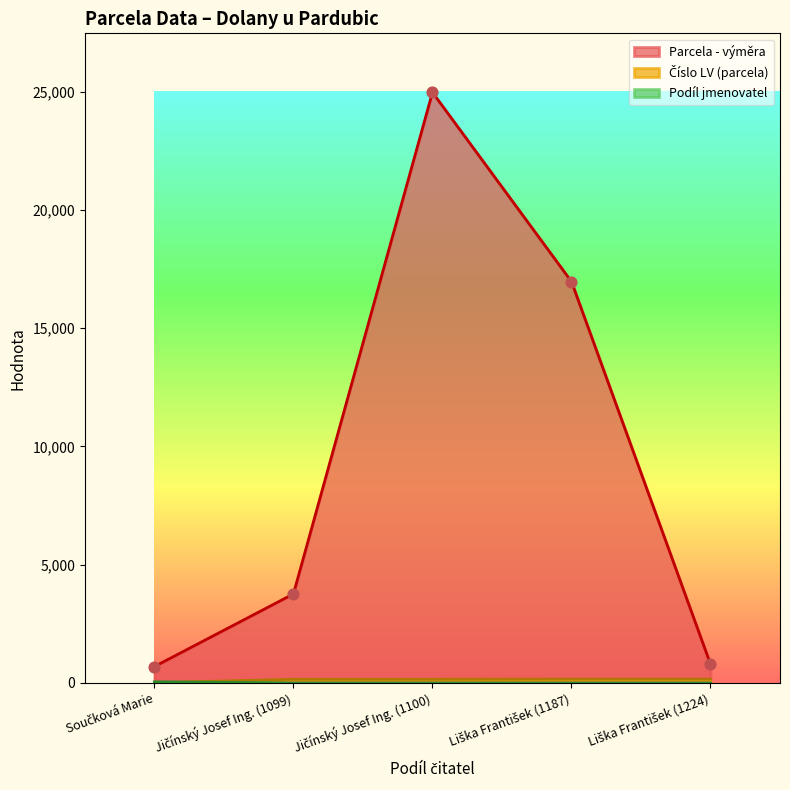

What is the total value across all series at Jičínský Josef Ing. (1099)?

3920